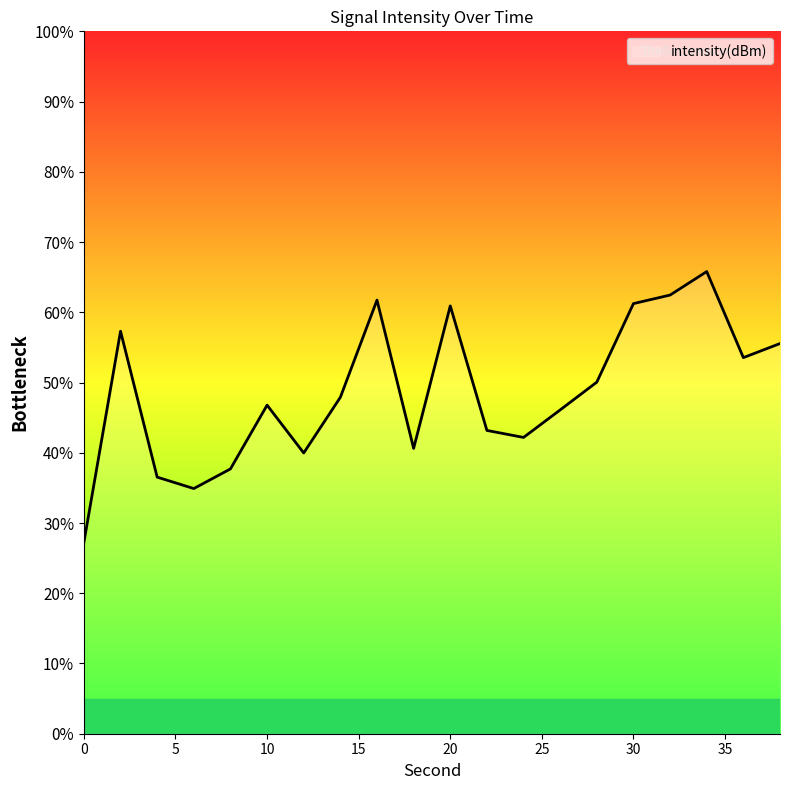

What is the maximum value shown in the chart?

65.8